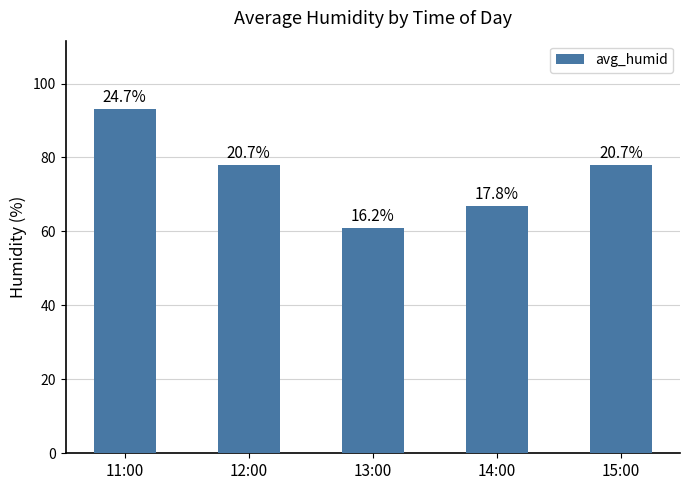

Does the chart contain stacked bars?

No